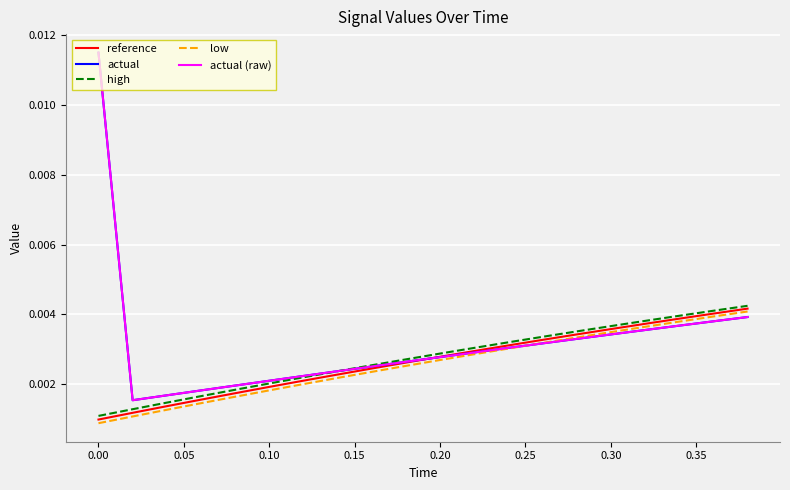

Does the chart have visible grid lines?

Yes